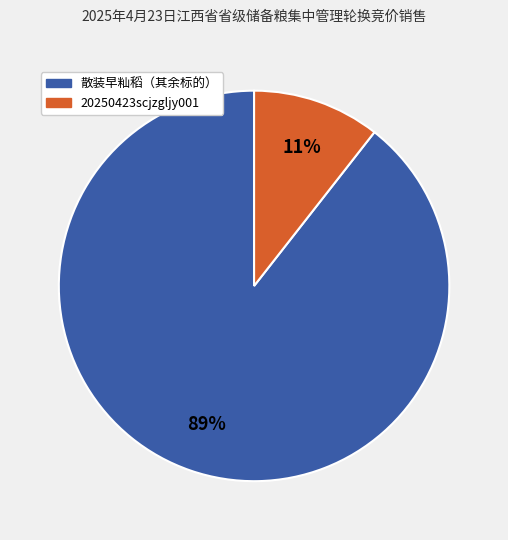

Does any single category account for the majority?

Yes